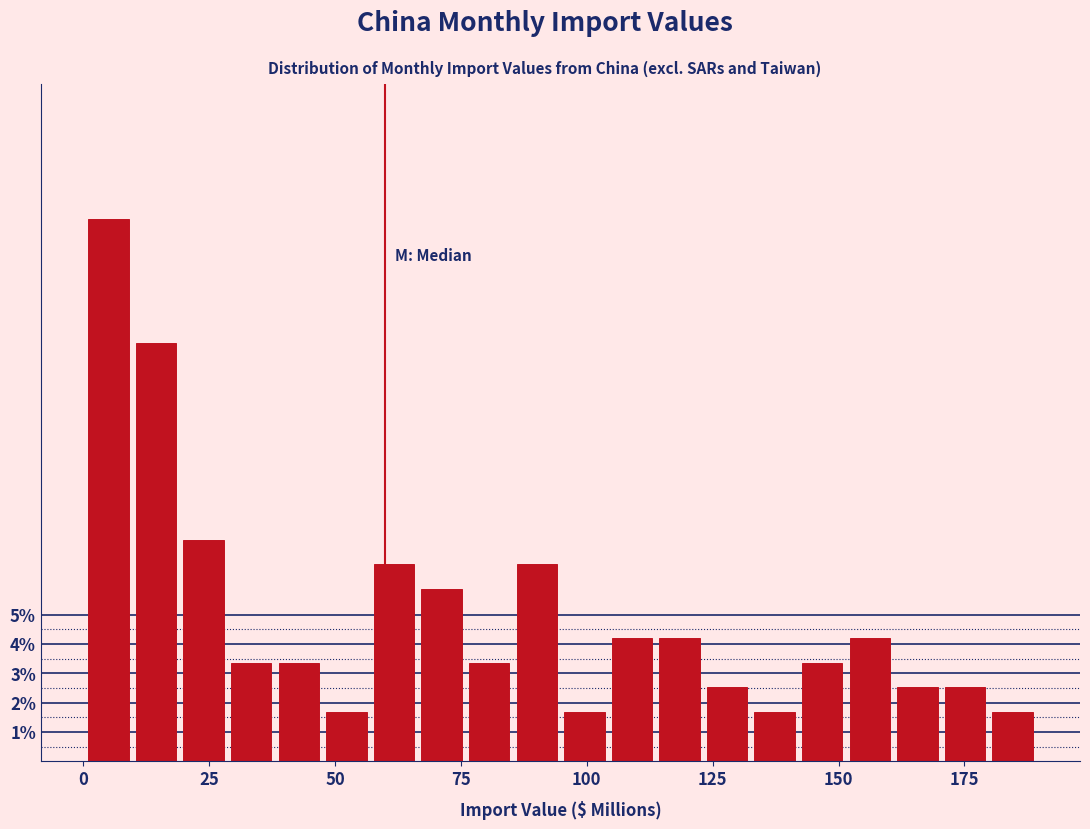

Around what value on the x-axis is the tallest bar? Give the approximate position of its centre, as read against the axis.

5